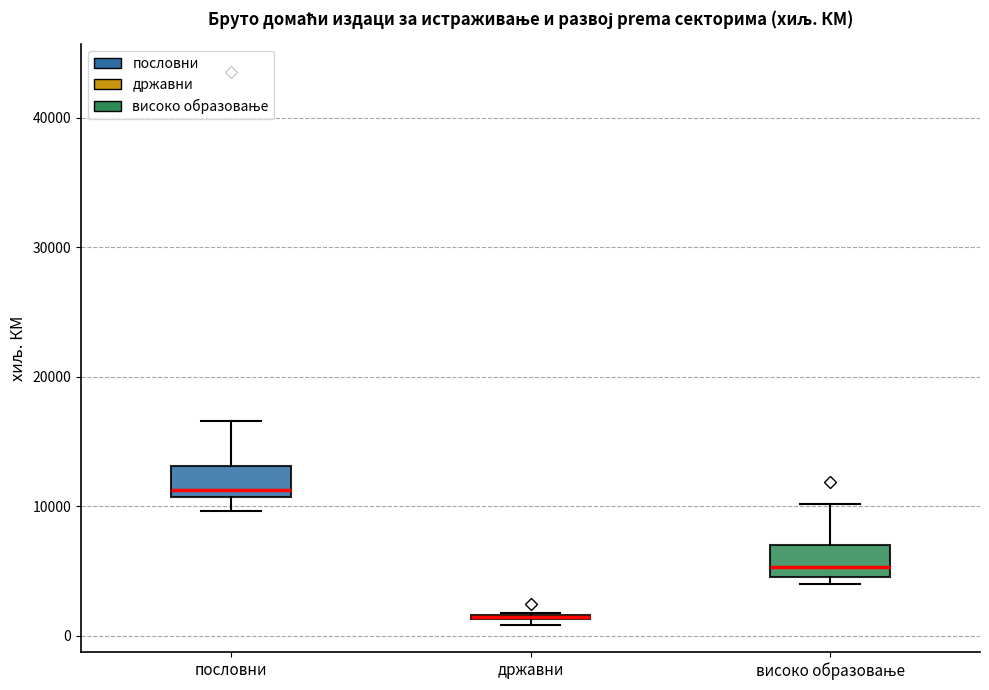

Where is the upper edge of the box for државни on the y-axis? The values are not printed on the chart, so give them approximately, as read against the axis.

2000